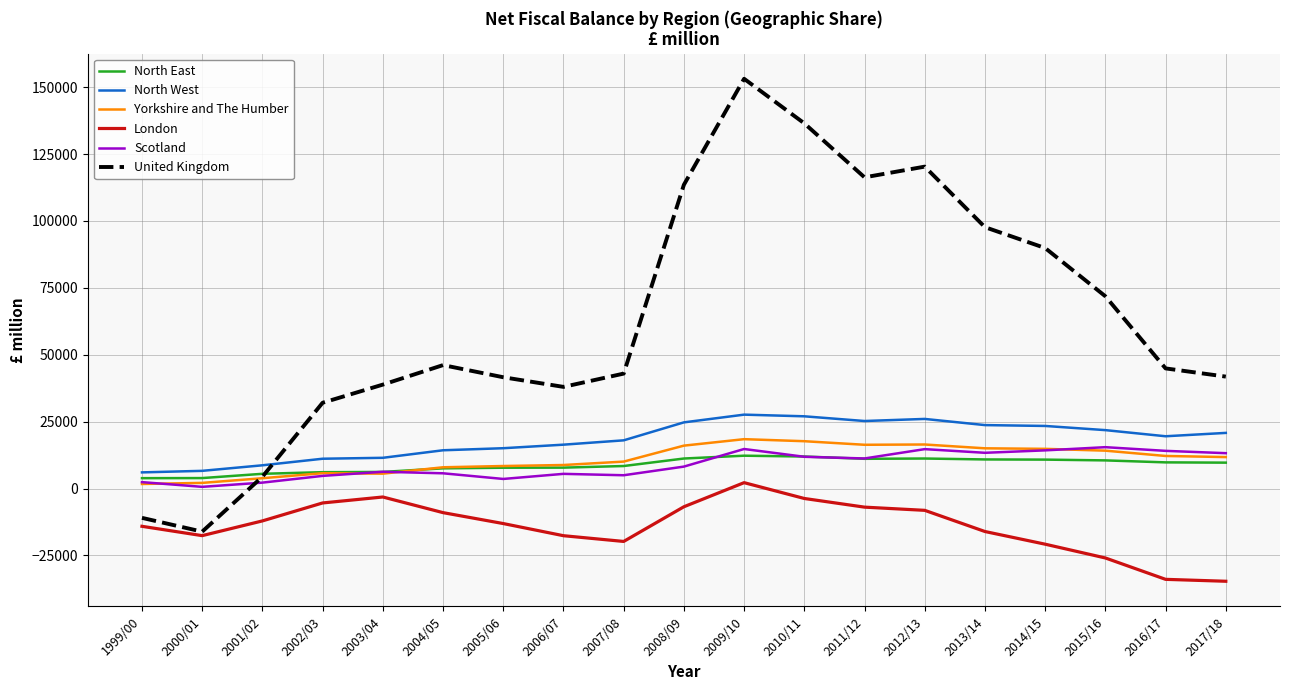

What are all the series names shown in the legend?

North East, North West, Yorkshire and The Humber, London, Scotland, United Kingdom